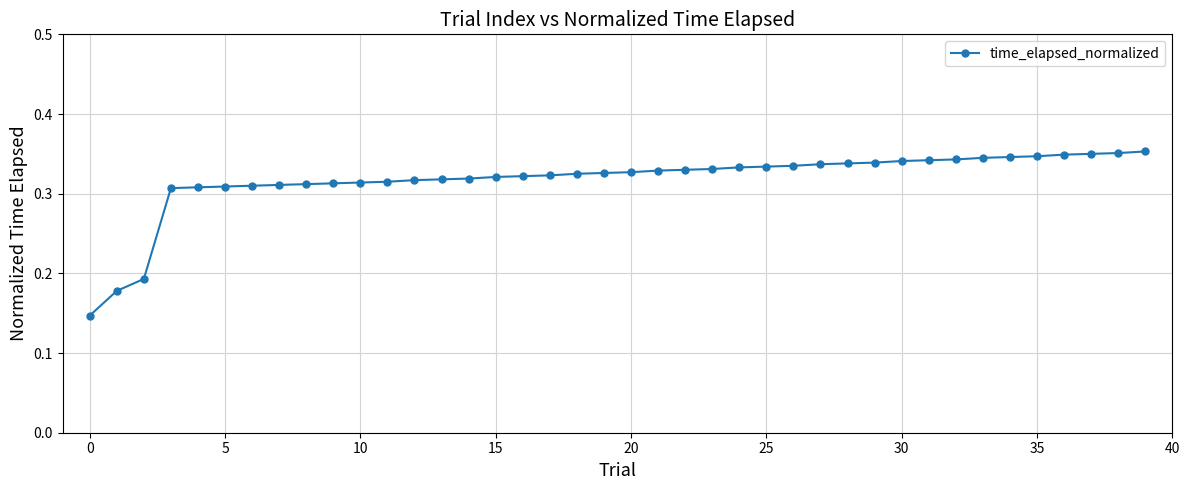

How many lines are shown in the chart?

1